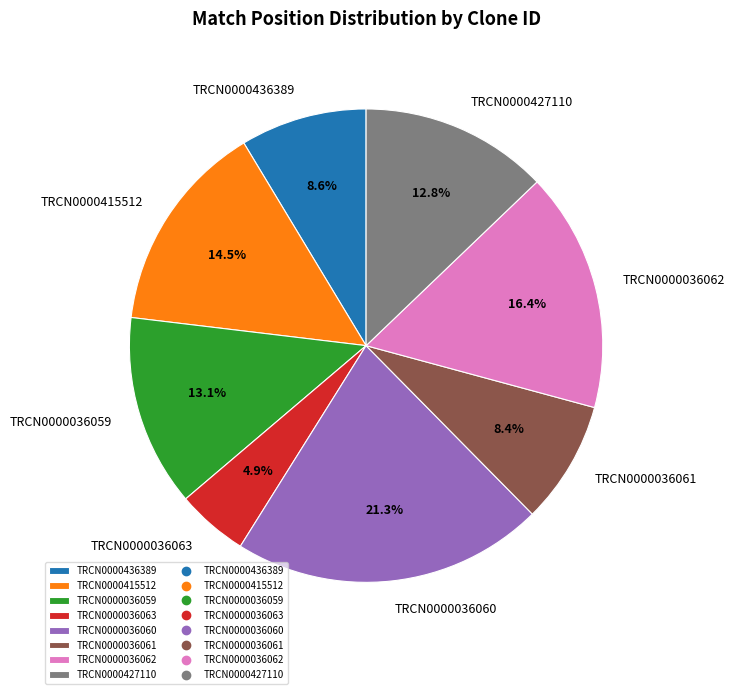

Does TRCN0000036063 represent more than half of the total?

No